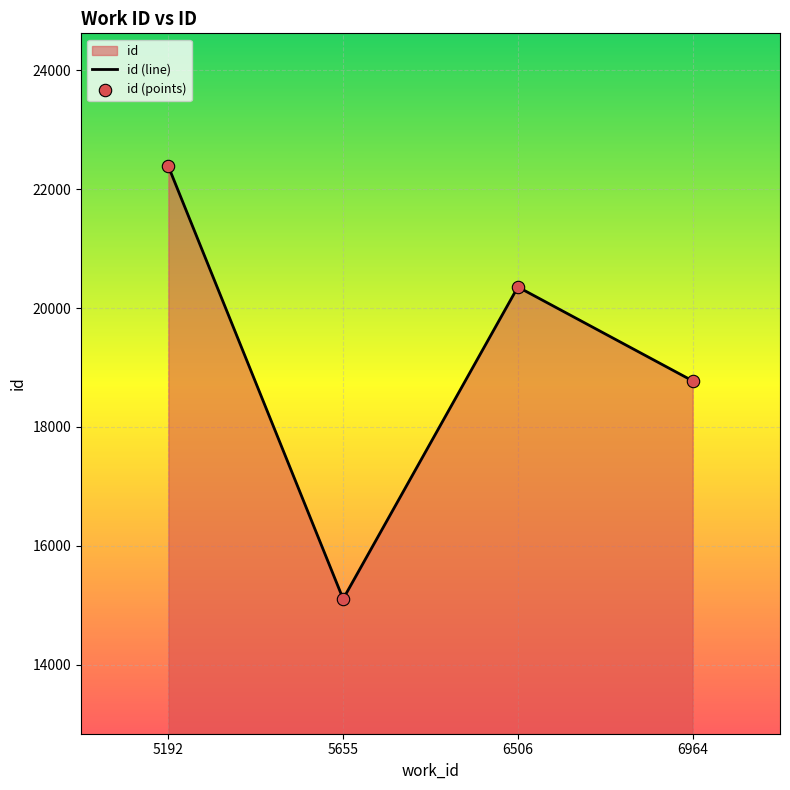

Which series contains the highest Y value?

id (line)